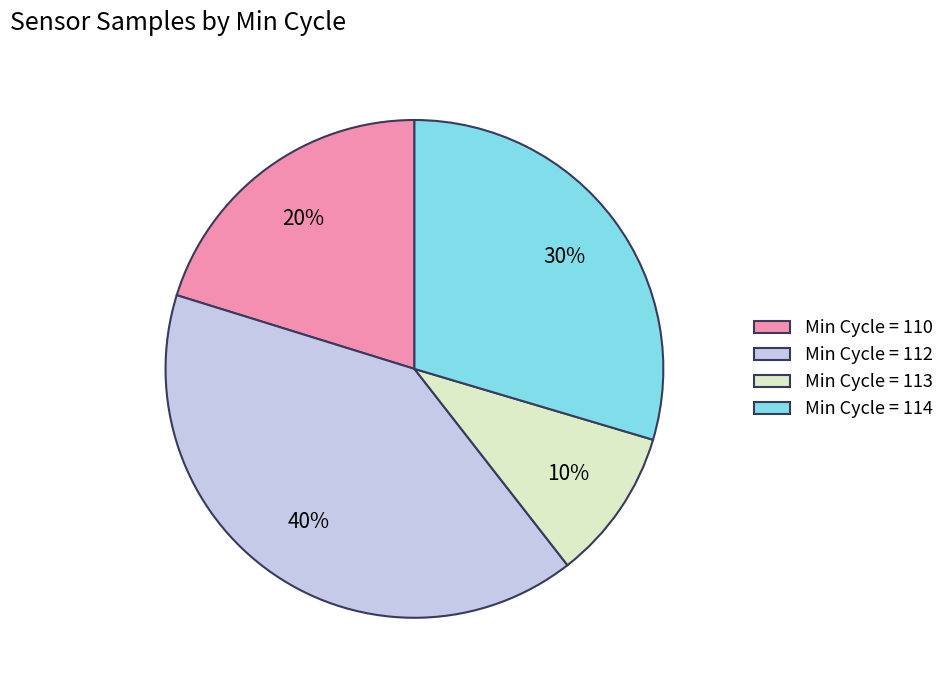

Count the number of slices in the pie.

4